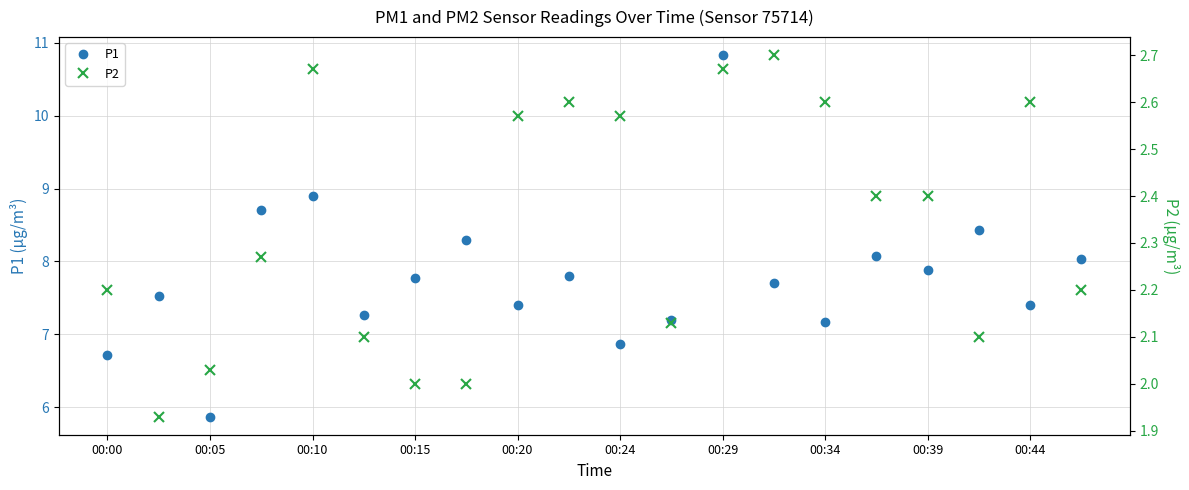

True or false: P1 has a value of 10.6 at 00:05.

False